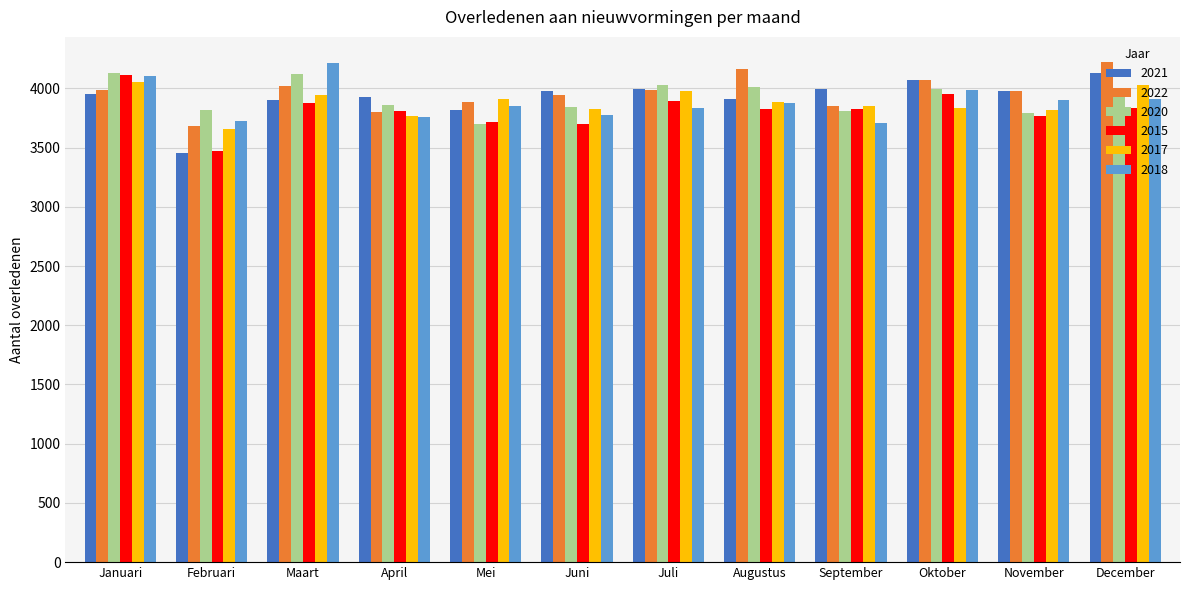

Is the value of 2020 at December greater than the value of 2017 at Augustus?

Yes